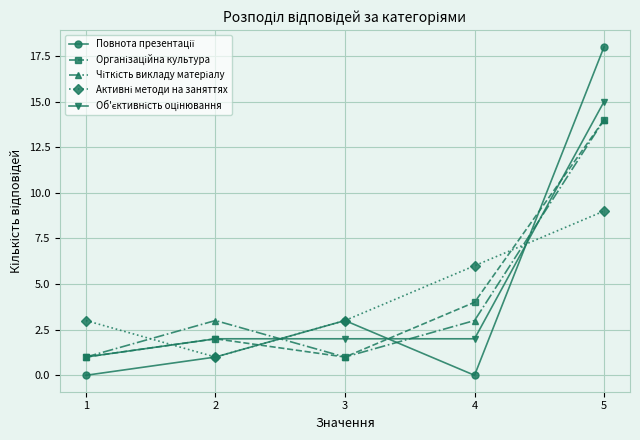

What is the difference between the highest and lowest values at 5?

9